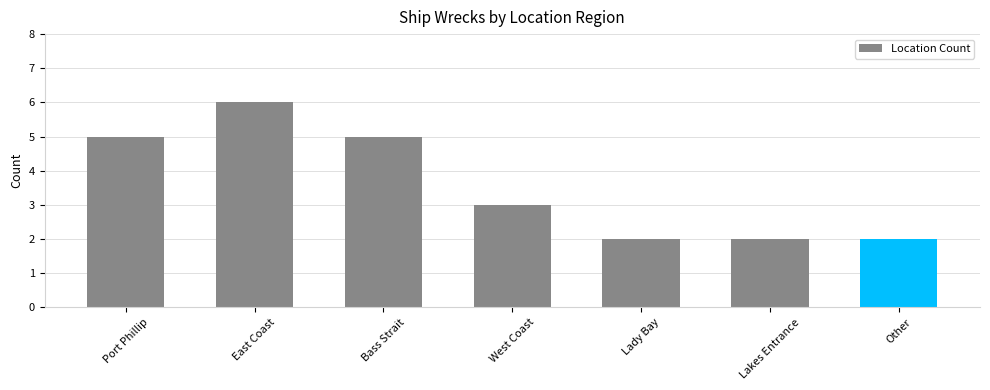

What is the average value?

4